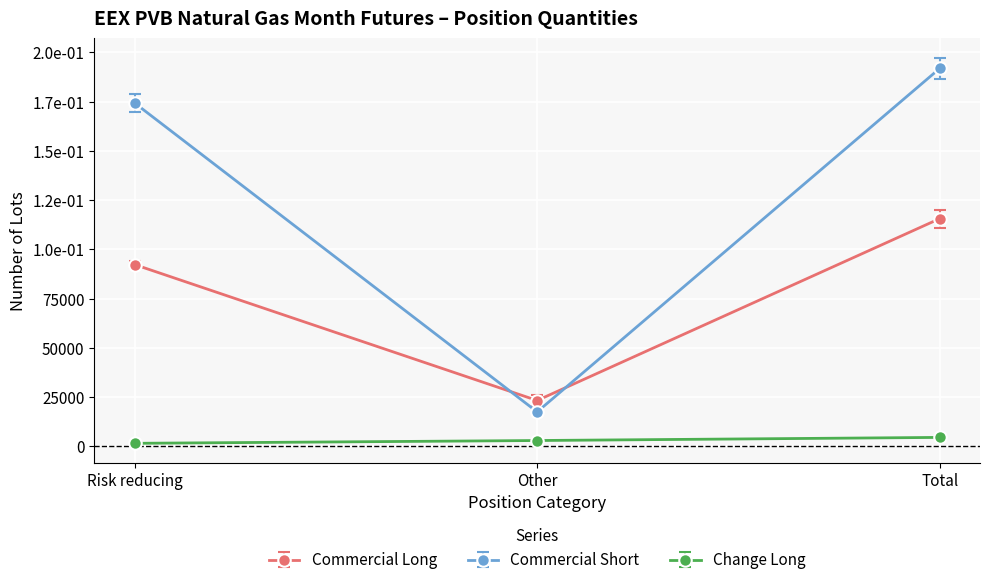

Does the chart have visible grid lines?

Yes